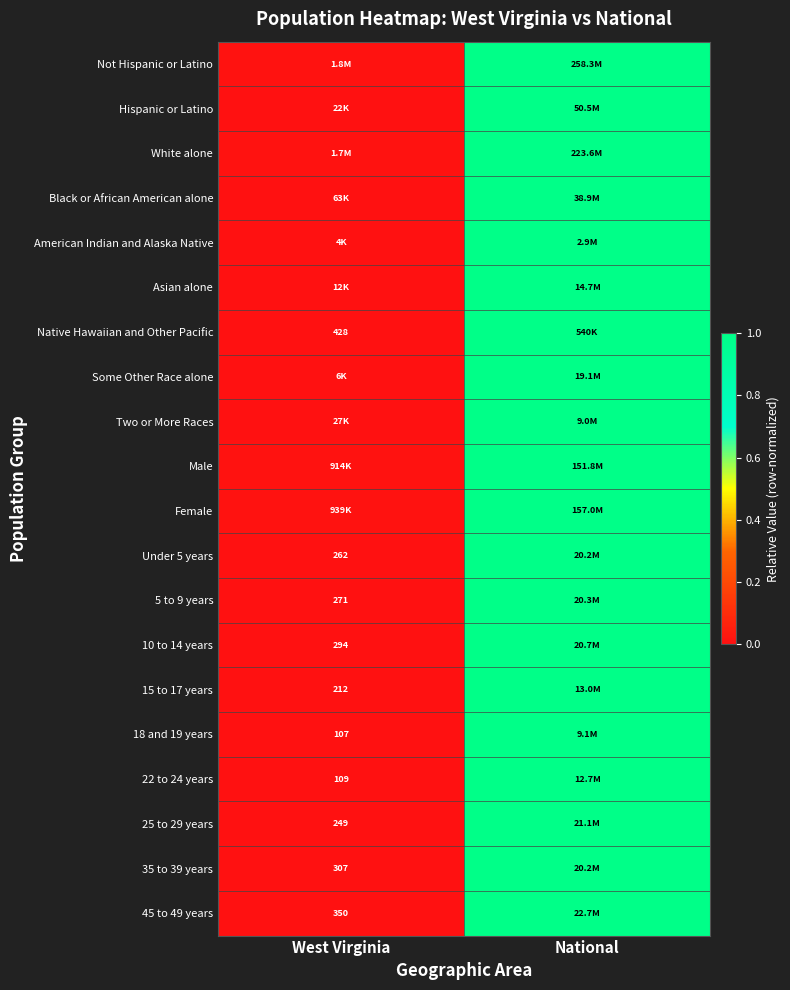

The Not Hispanic or Latino series shows 1.0 at National. True or false?

True